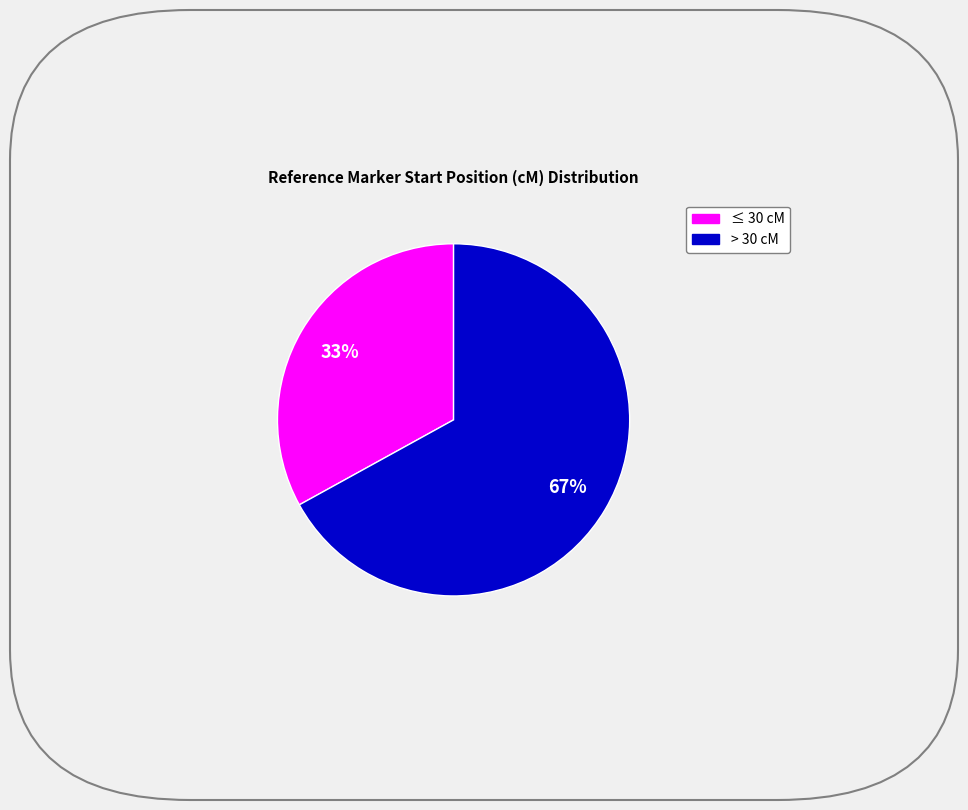

To the nearest percent, what is the average slice percentage?

50%